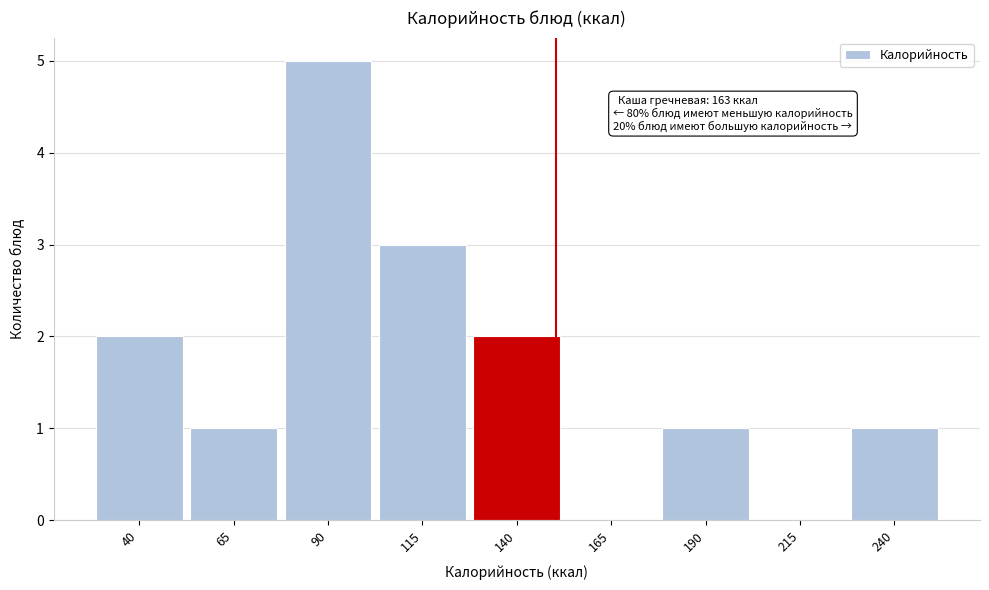

Reading left to right, transcribe all the data shown in this chart.

40=2	65=1	90=5	115=3	140=2	165=0	190=1	215=0	240=1